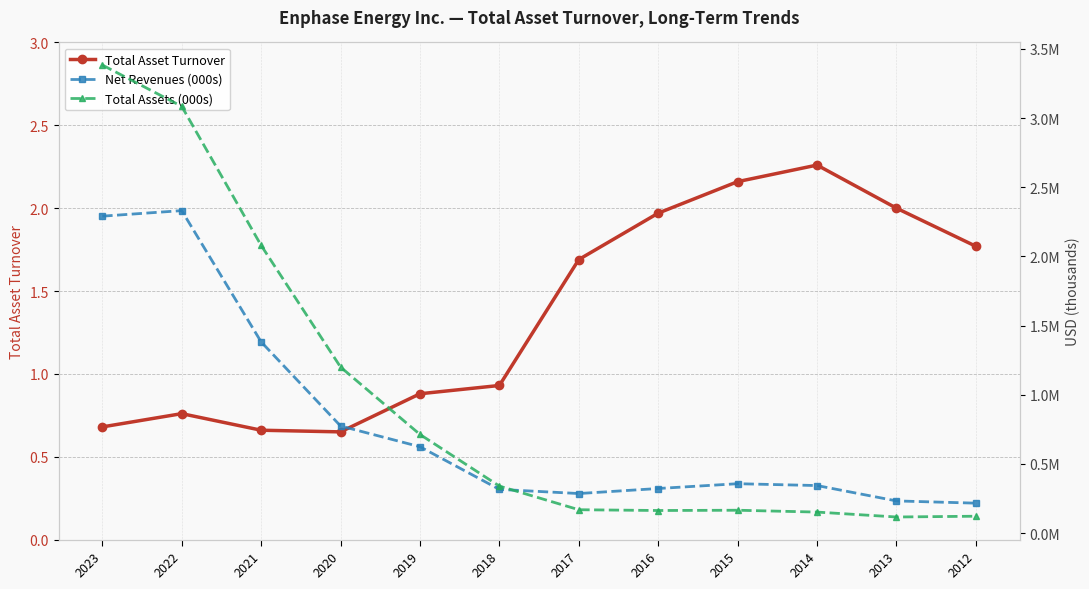

The Total Assets (000s) series shows 103117.8 at 2015. True or false?

False